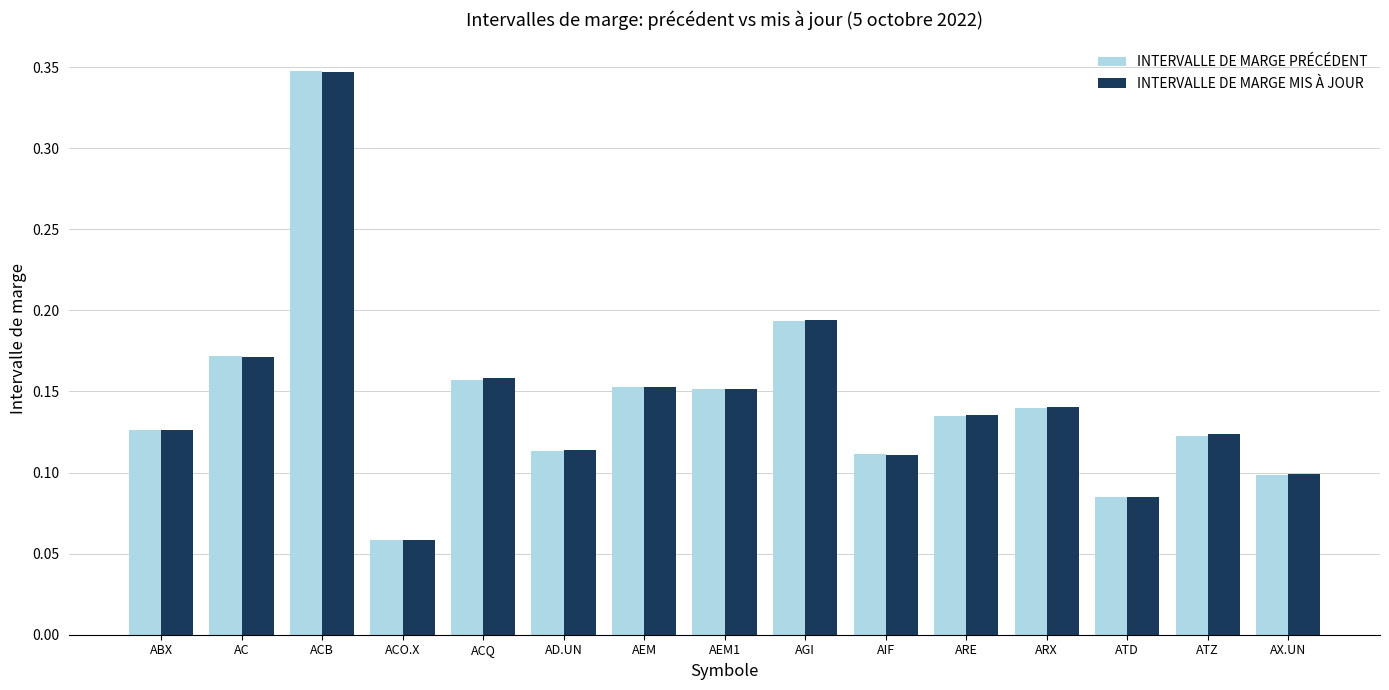

Where is INTERVALLE DE MARGE MIS À JOUR nearest to the value 0?

ACO.X